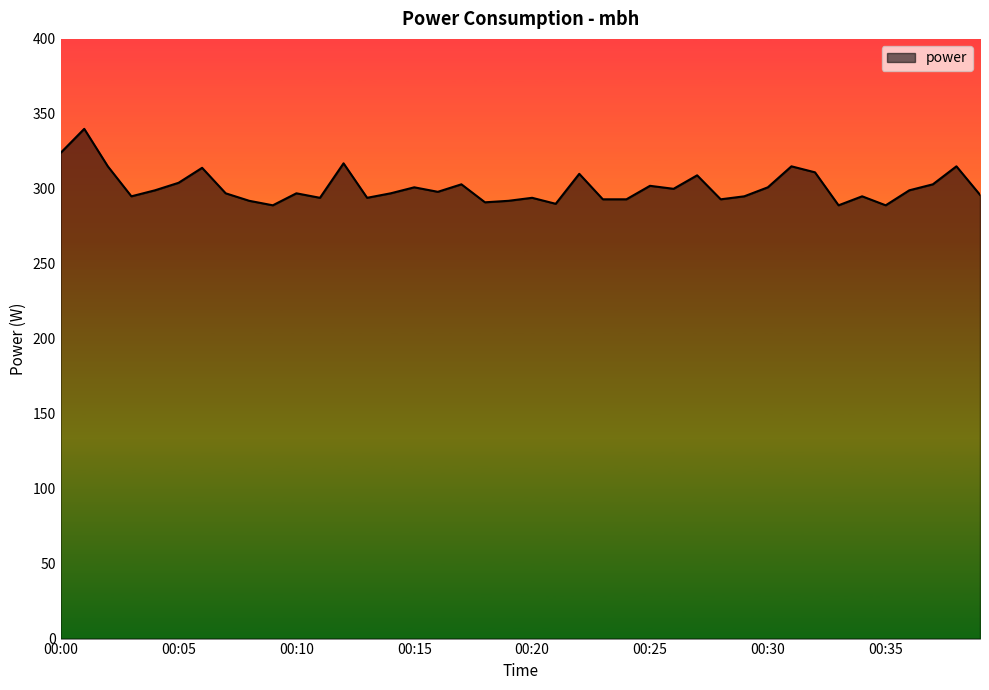

What is the difference between the maximum and minimum values?

51